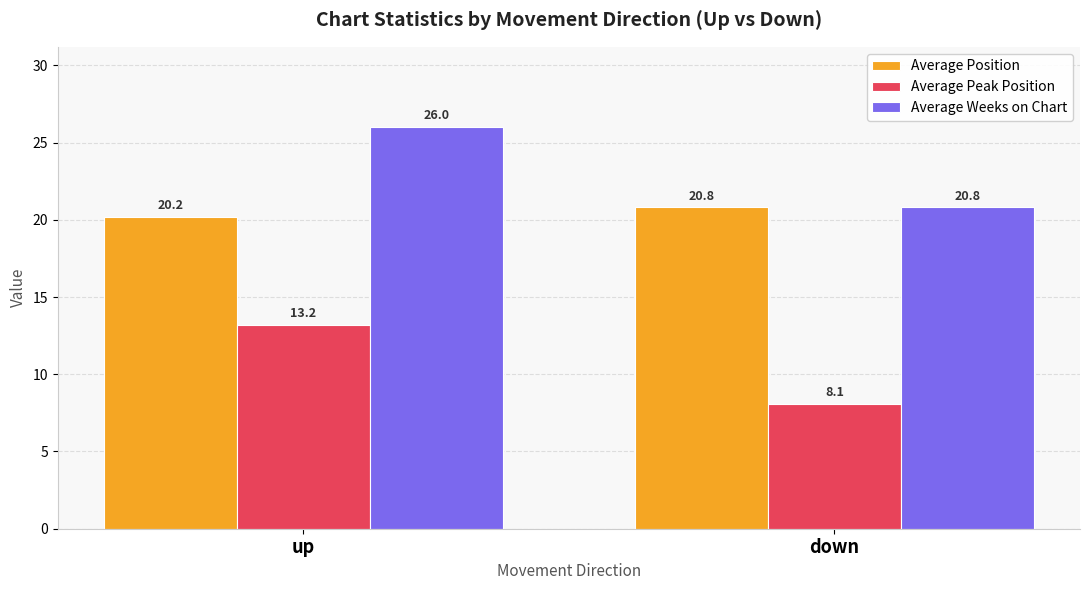

Which series has the largest total across all categories?

Average Weeks on Chart